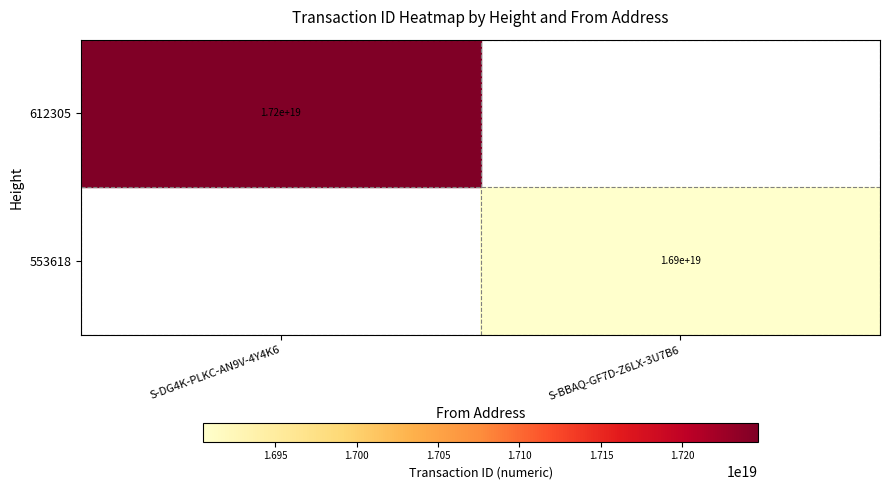

At which category does the chart reach its minimum across all series?

S-BBAQ-GF7D-Z6LX-3U7B6